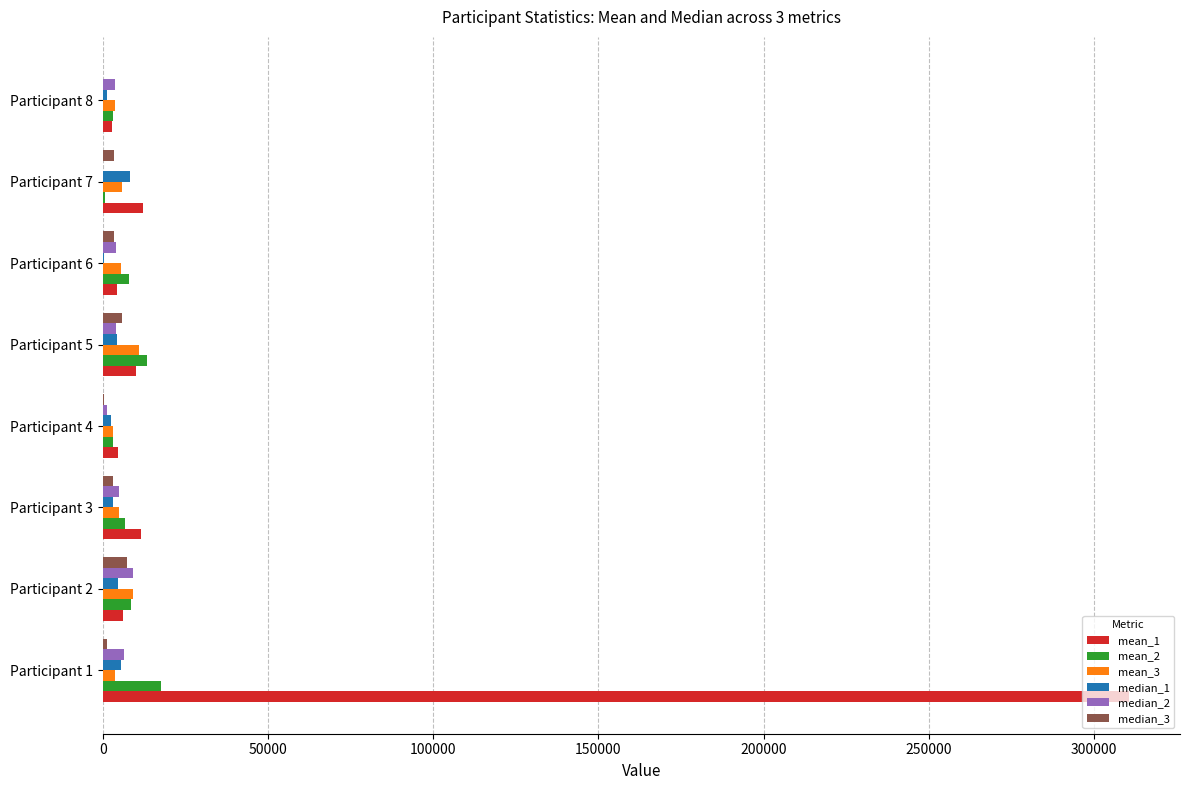

What is the greatest value displayed?

310475.5